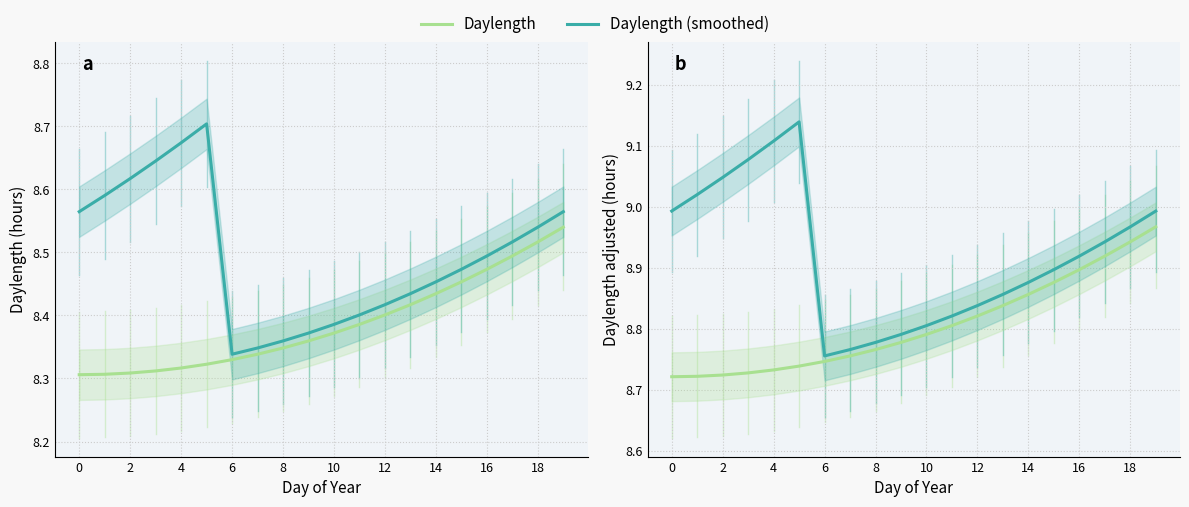

List the series in order of their overall mean, highest first.

Daylength (smoothed), Daylength